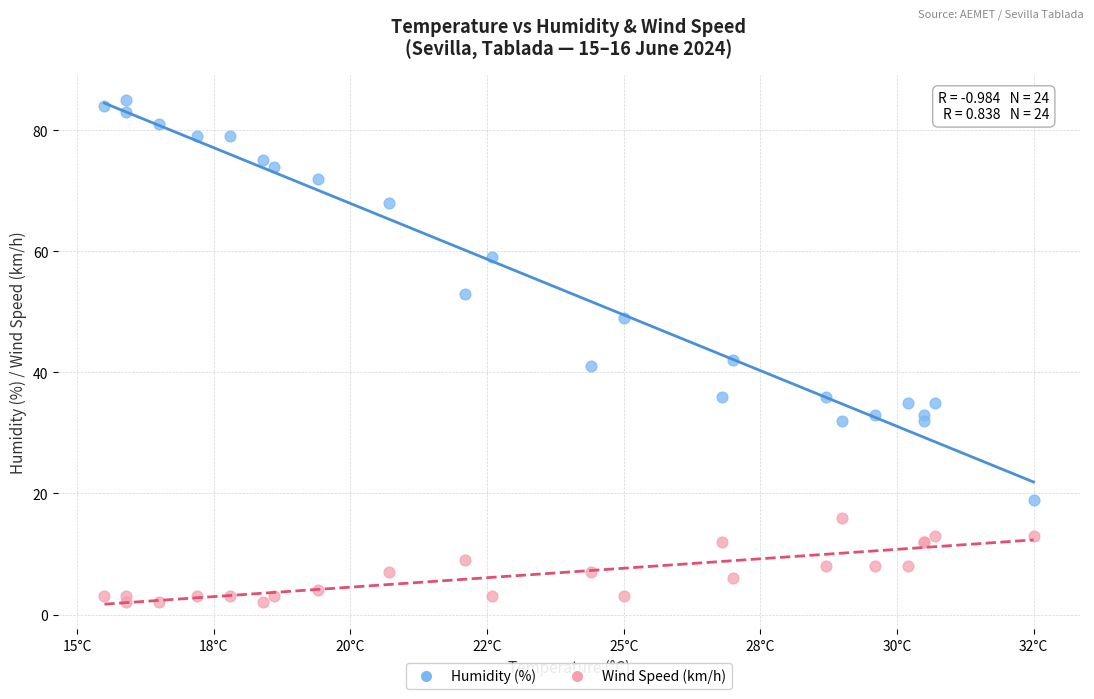

Which series contains the lowest Y value?

Wind Speed (km/h)